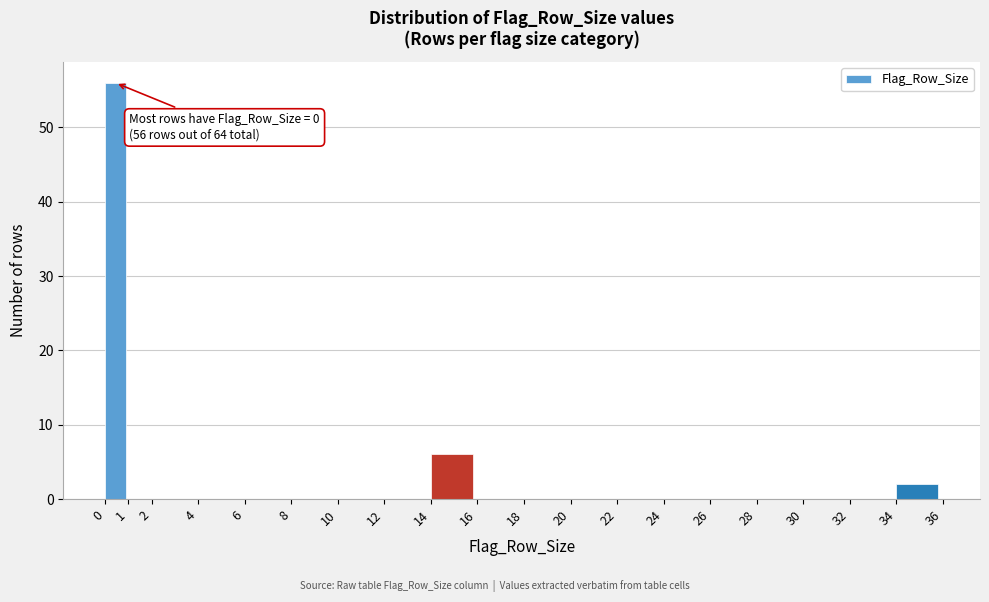

Over which range of the x-axis is the bar tallest?

0 to 1